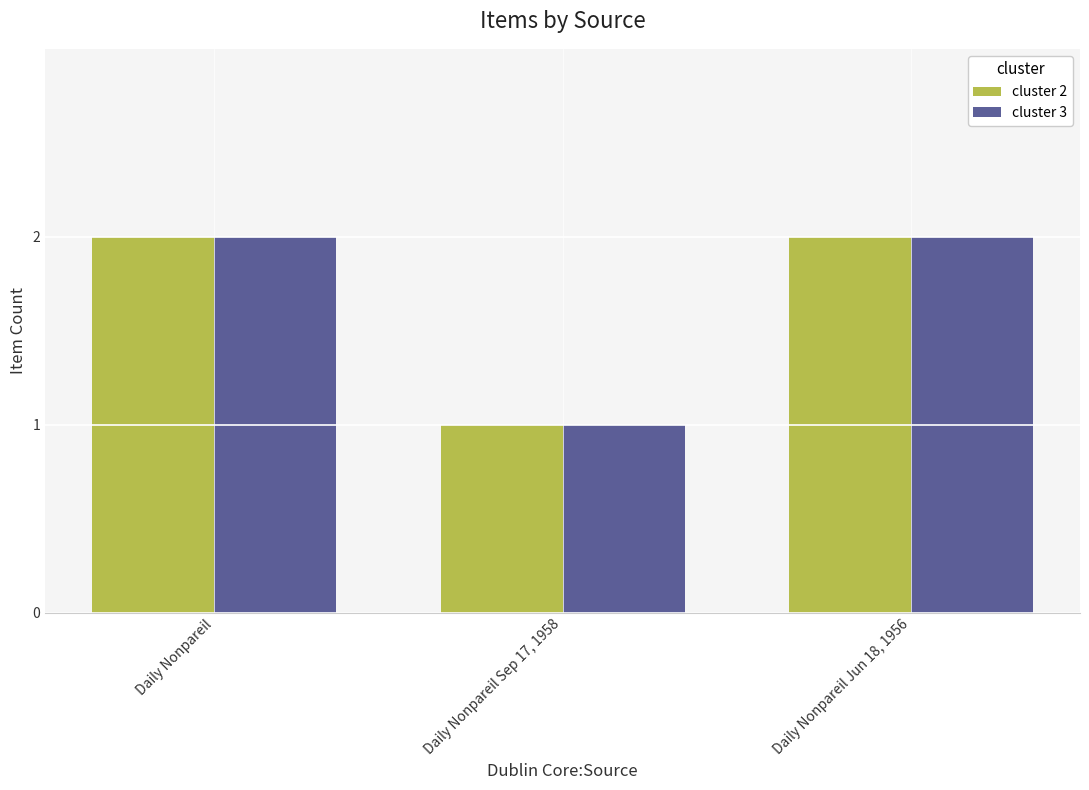

Reading right to left, list all the values displayed in this chart.

cluster 2: 2	1	2
cluster 3: 2	1	2